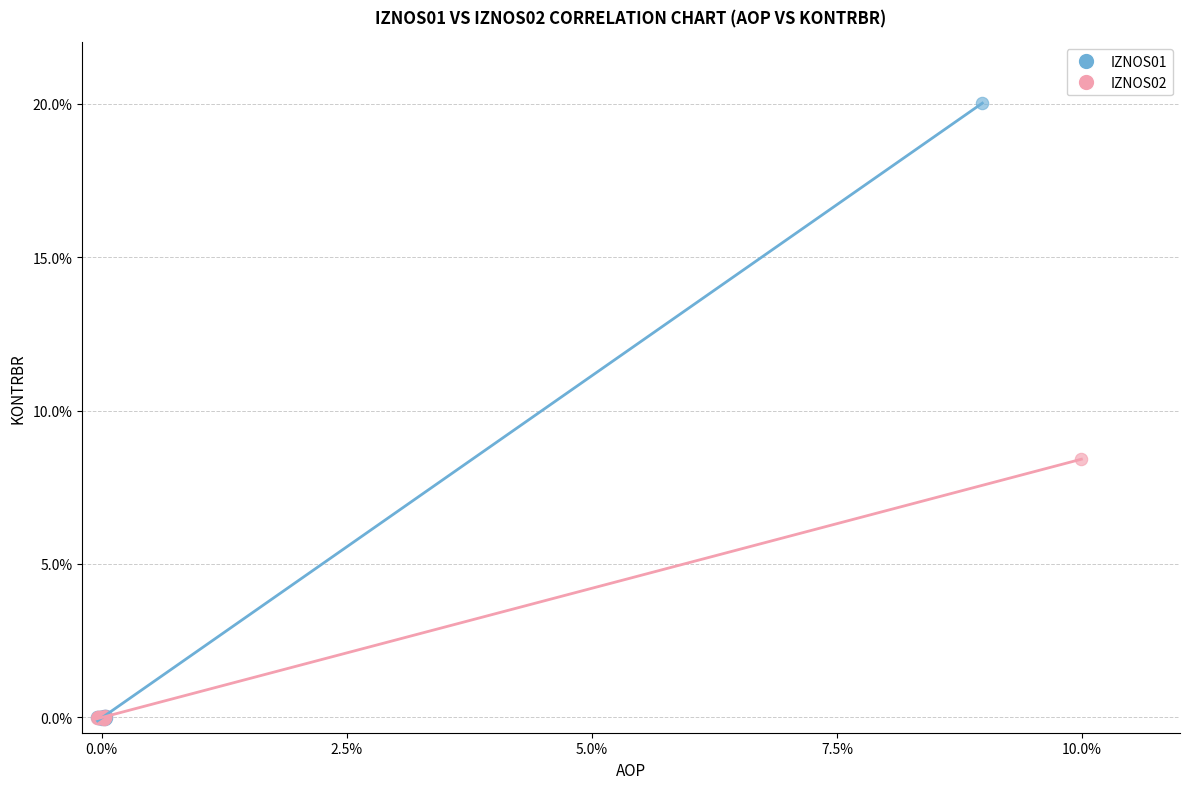

Which series has the widest spread of Y values?

IZNOS01